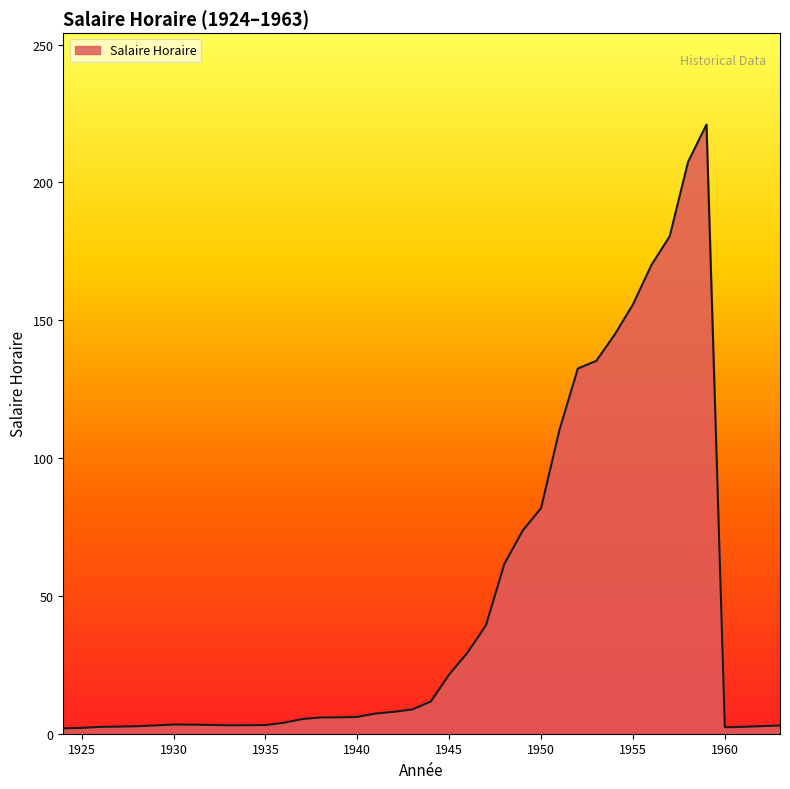

What is the difference between the maximum and minimum values?

219.1